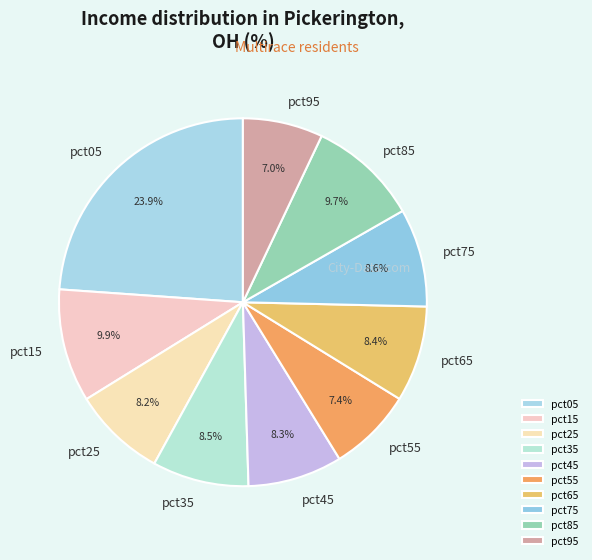

To the nearest percent, what percentage of the pie is pct95?

7%